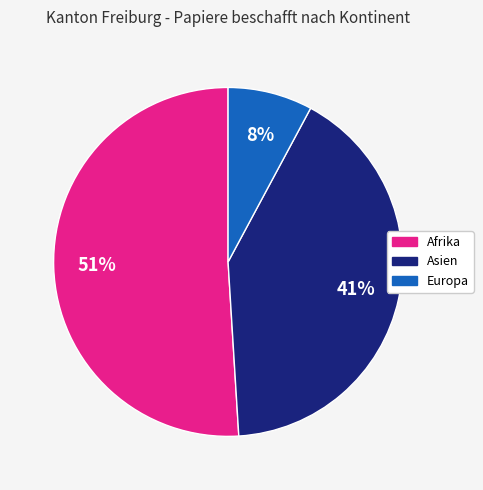

How many segments does this pie chart have?

3